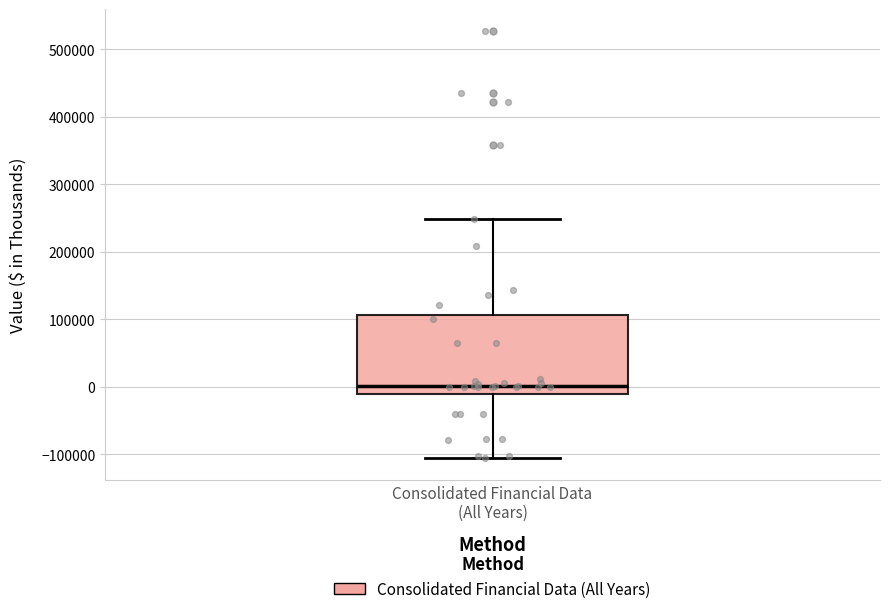

Read this box plot against the y-axis: the position of the median line, the range covered by the box, and the ends of both whiskers. The values are not printed on the chart, so give them approximately, as read against the axis.

median 0, box -10000 to 110000, whiskers -110000 to 250000